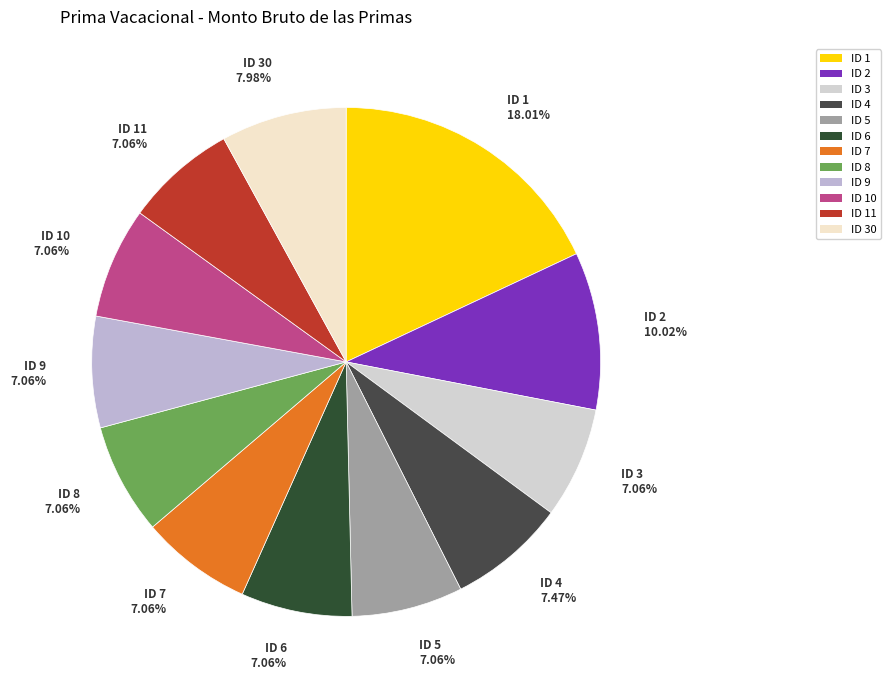

Count the number of slices in the pie.

12